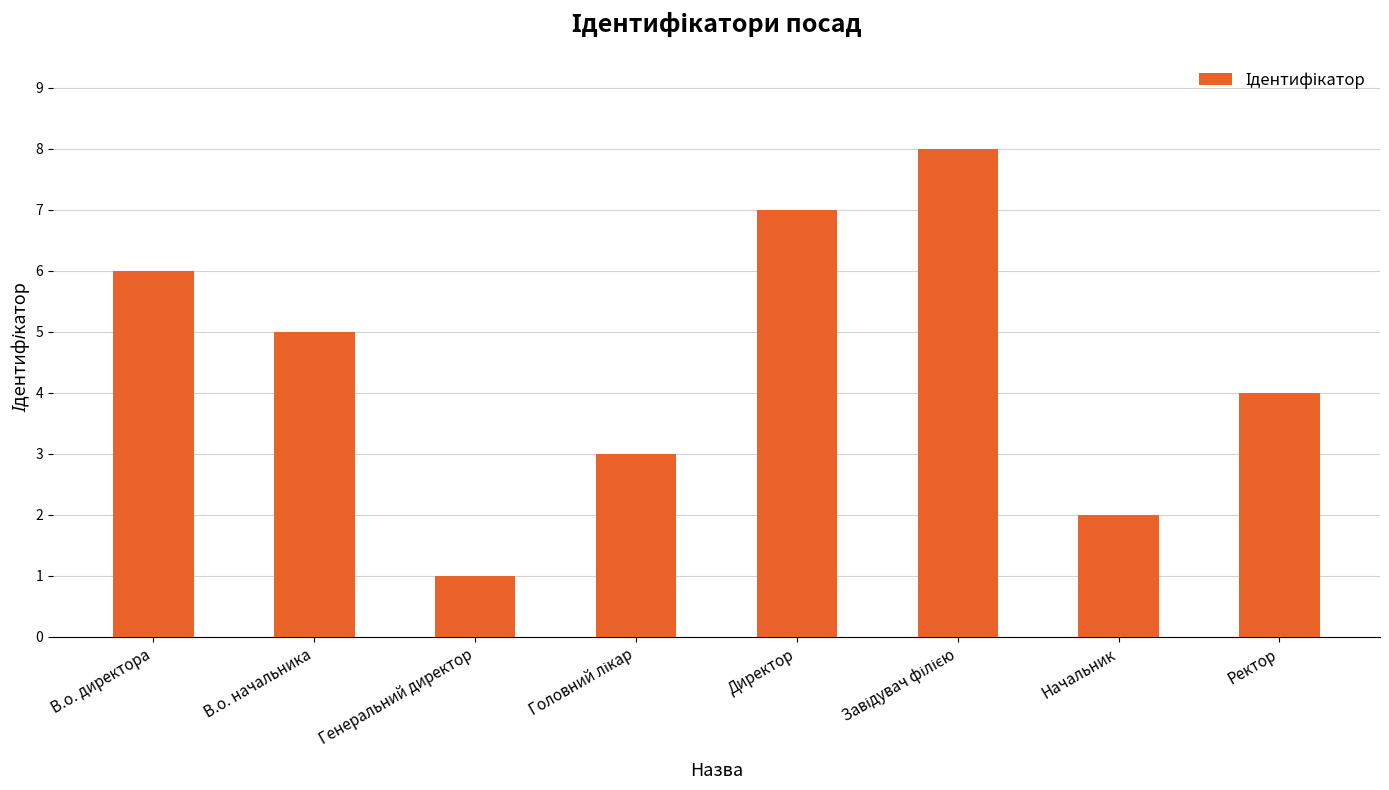

At which label is the value closest to 4?

Ректор